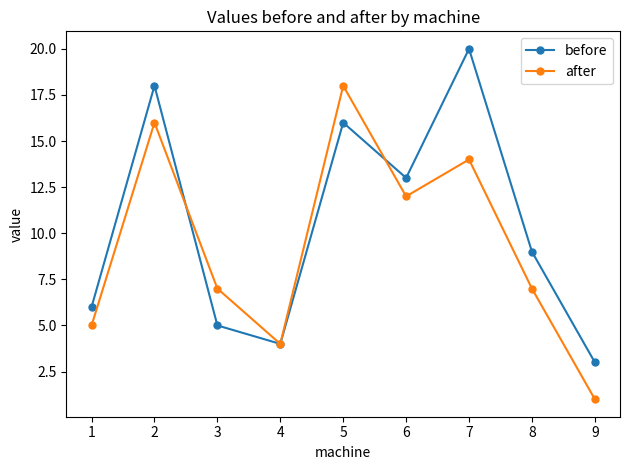

What is the difference between the highest and lowest values at 4?

0